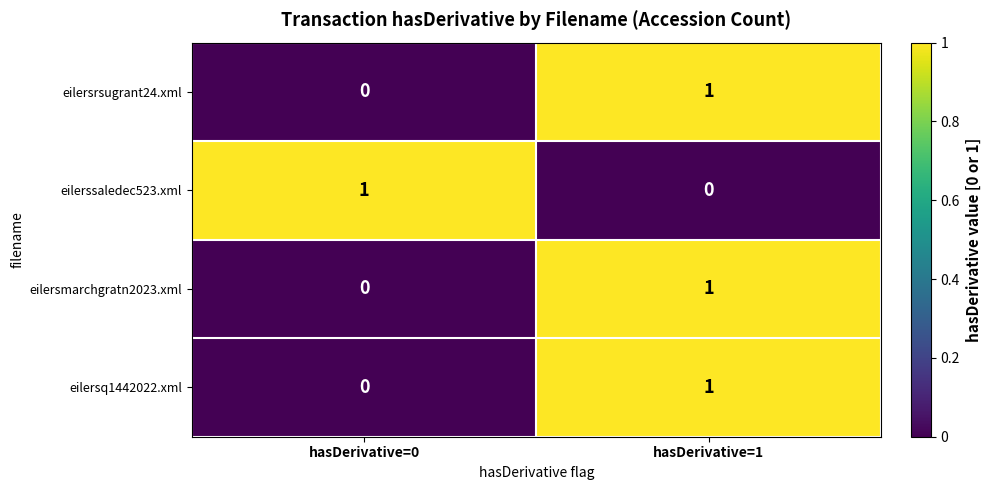

At which category is the sum across all series the highest?

hasDerivative=1